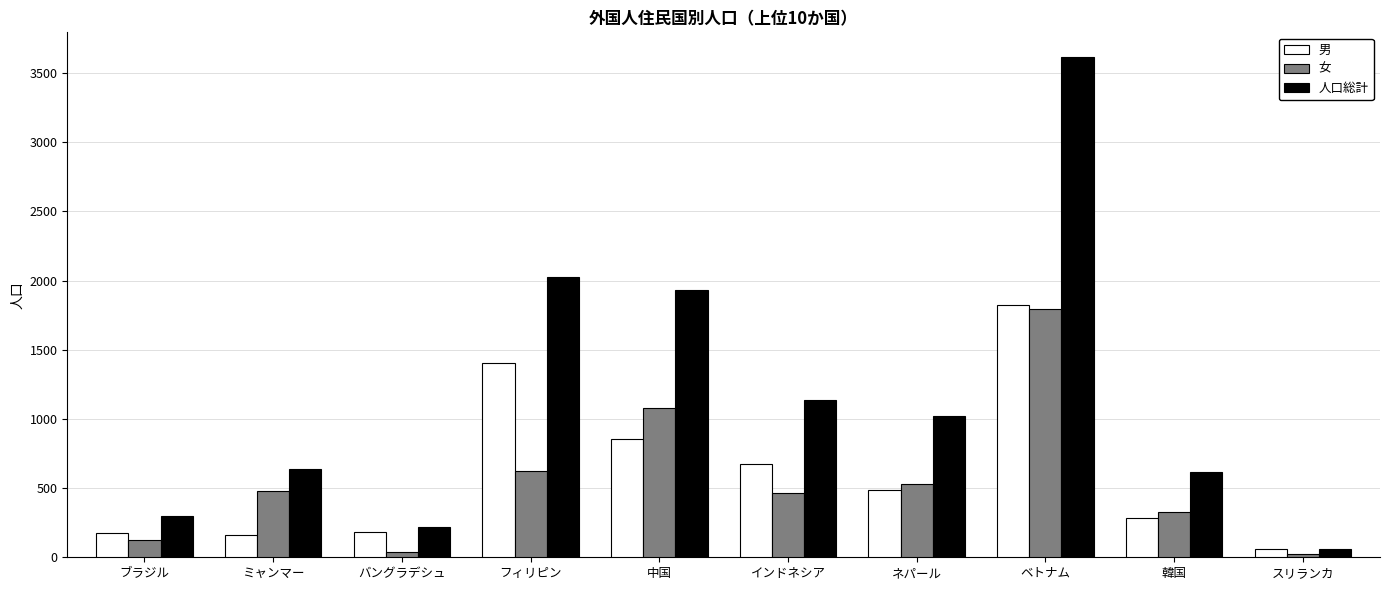

How many groups of bars are there?

10